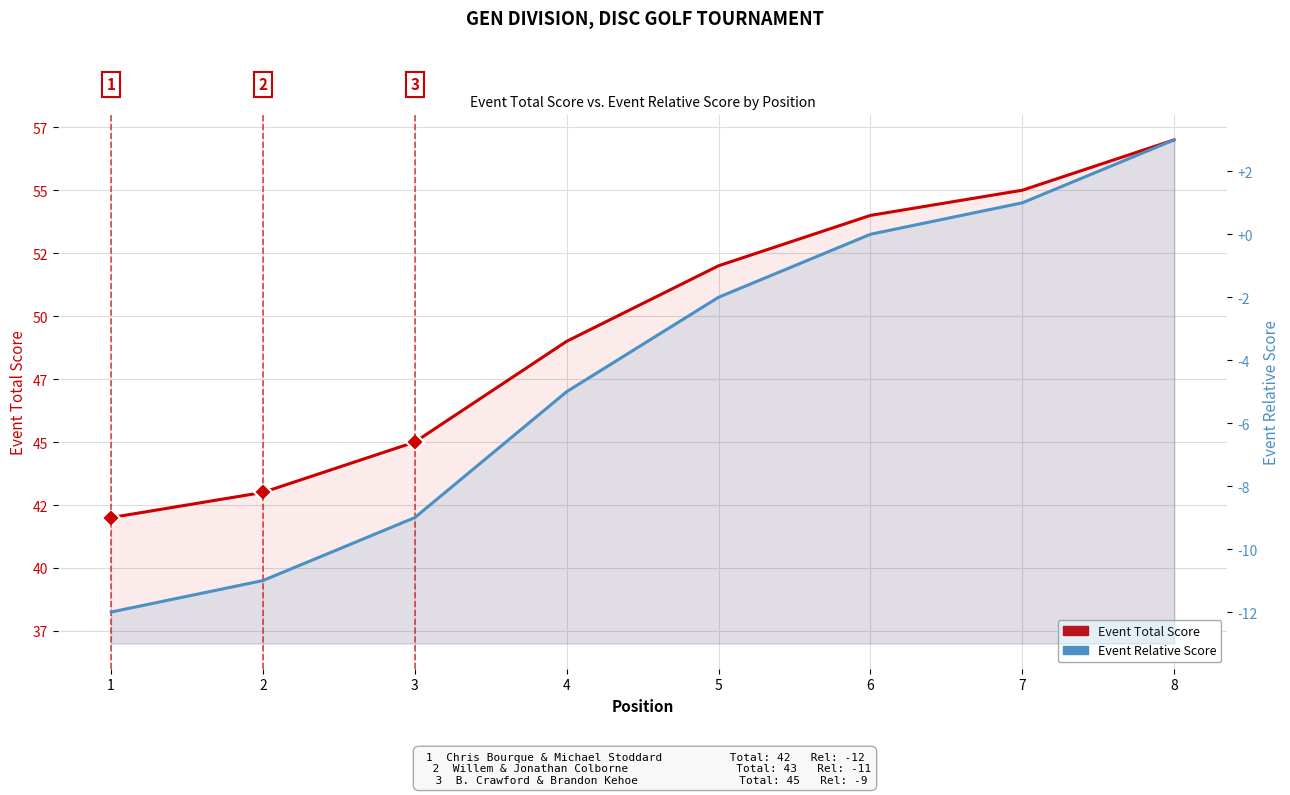

Does the chart have visible grid lines?

Yes